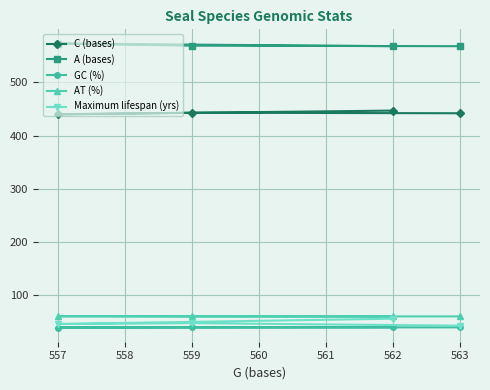

What is the value of the A (bases) point at the 2nd from the left?

569.0